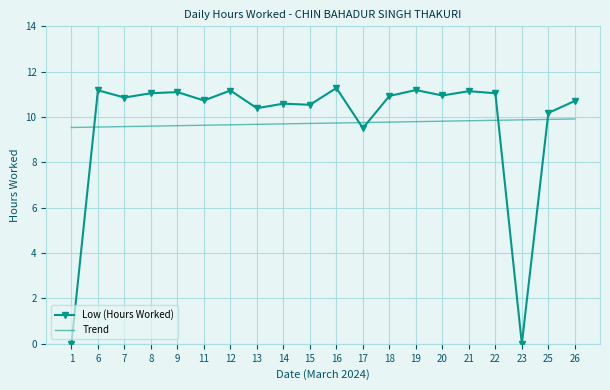

Is the value of Trend at 6 greater than the value of Low (Hours Worked) at 13?

No